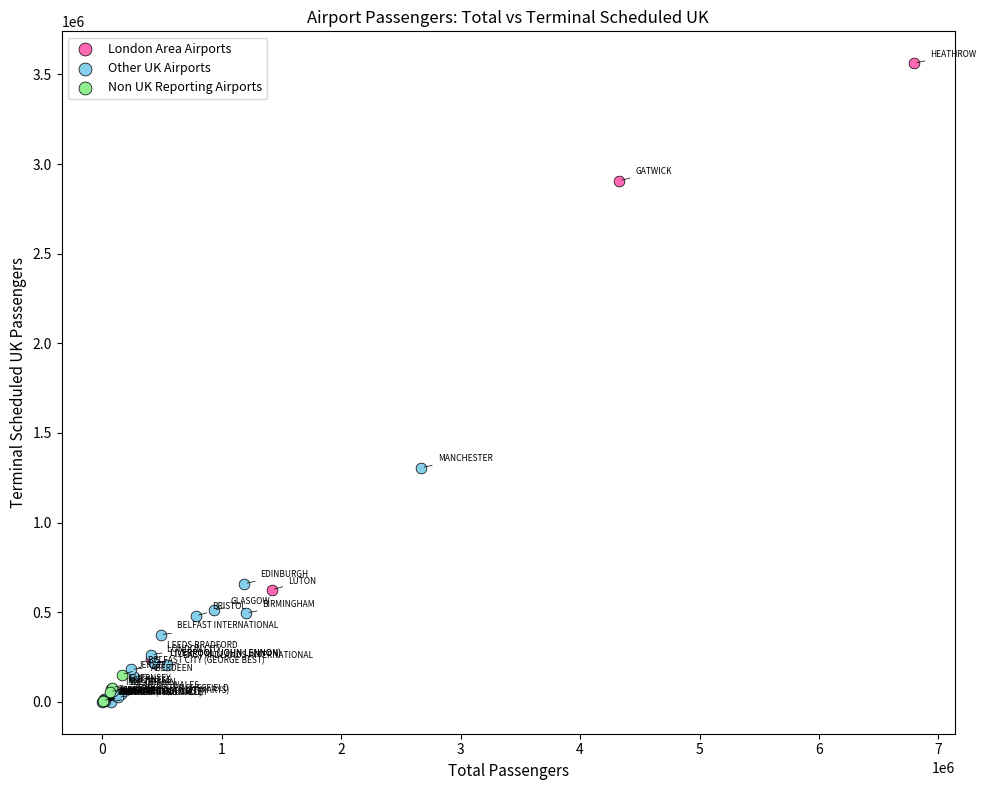

Which series reaches the maximum Y coordinate?

London Area Airports